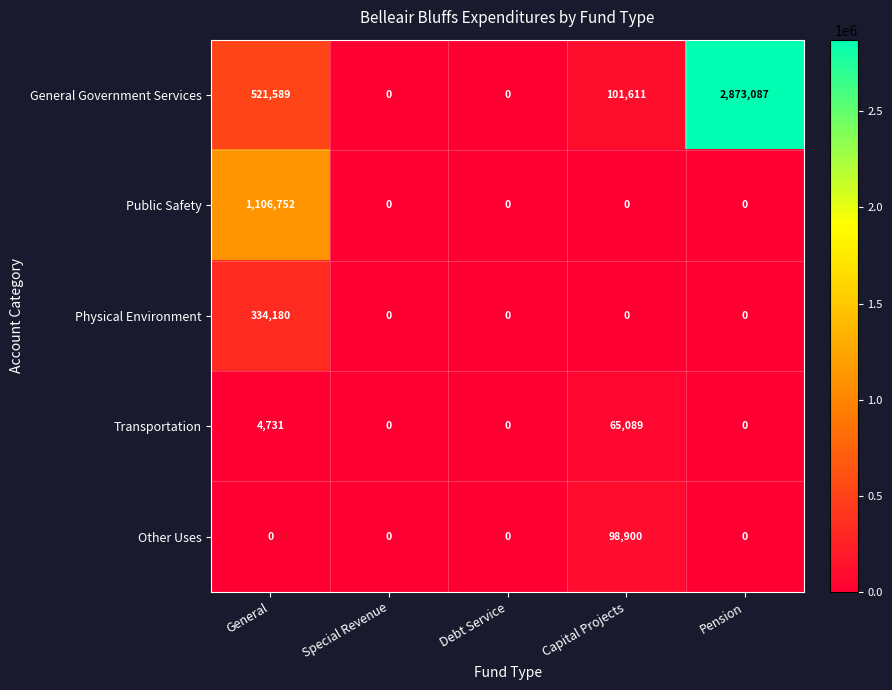

Which series changed the most between General and Debt Service?

Public Safety